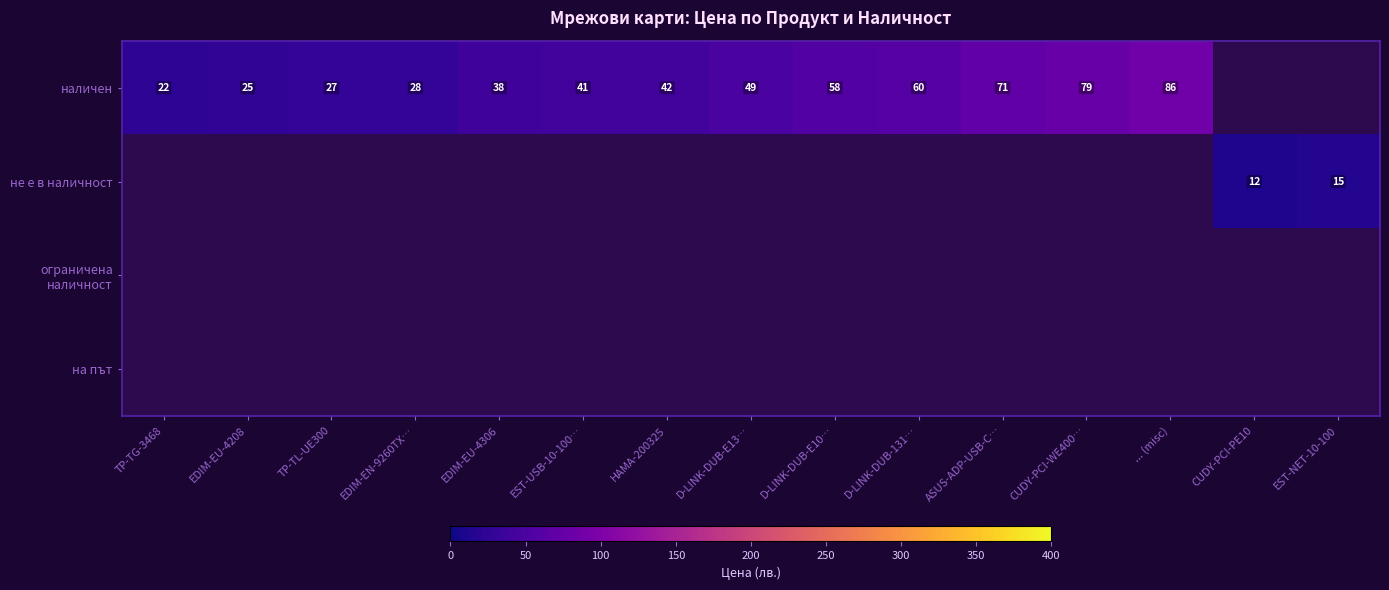

At which category does the chart reach its peak across all series?

... (misc)